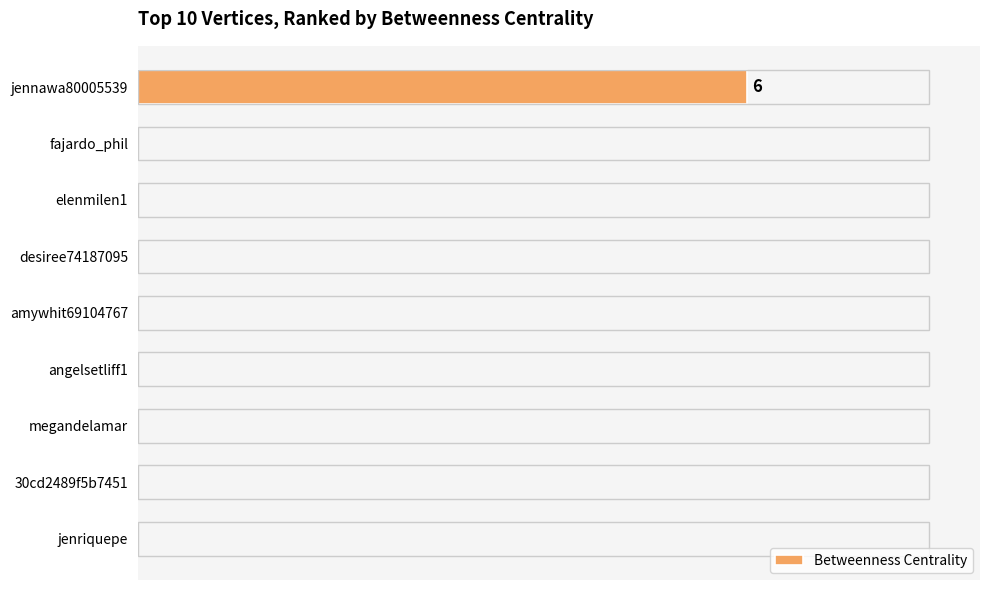

What is the greatest value displayed?

6